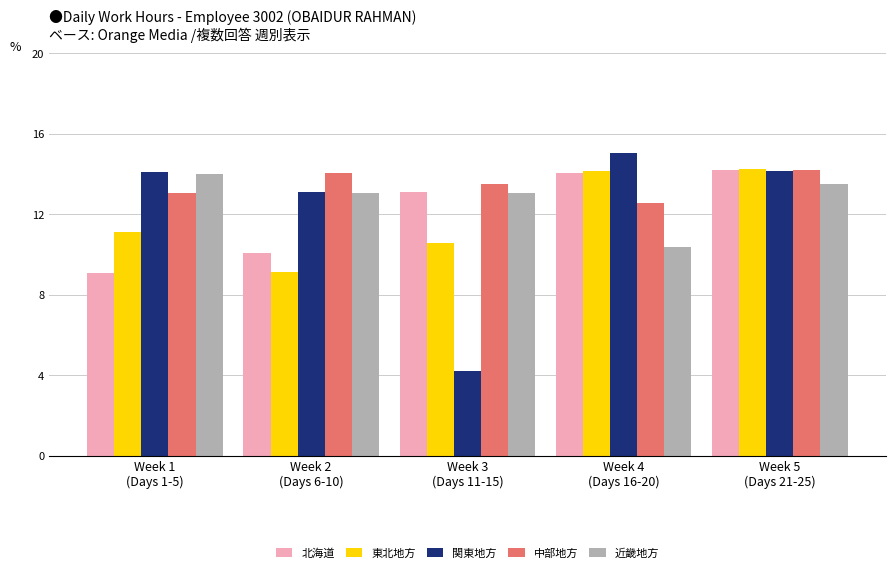

Which series changed the most between Week 3
(Days 11-15) and Week 5
(Days 21-25)?

関東地方